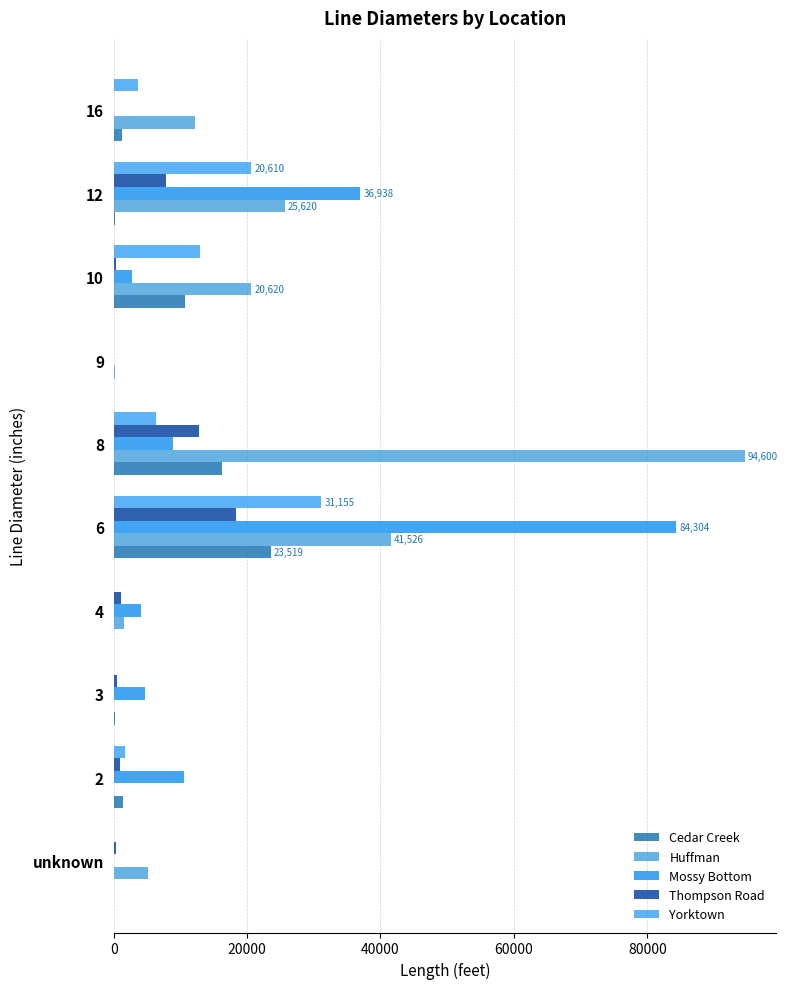

Count the number of categories in the chart.

10